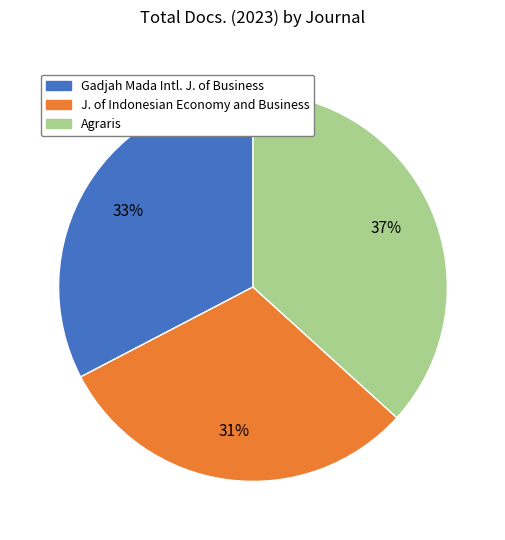

Does any single category account for the majority?

No